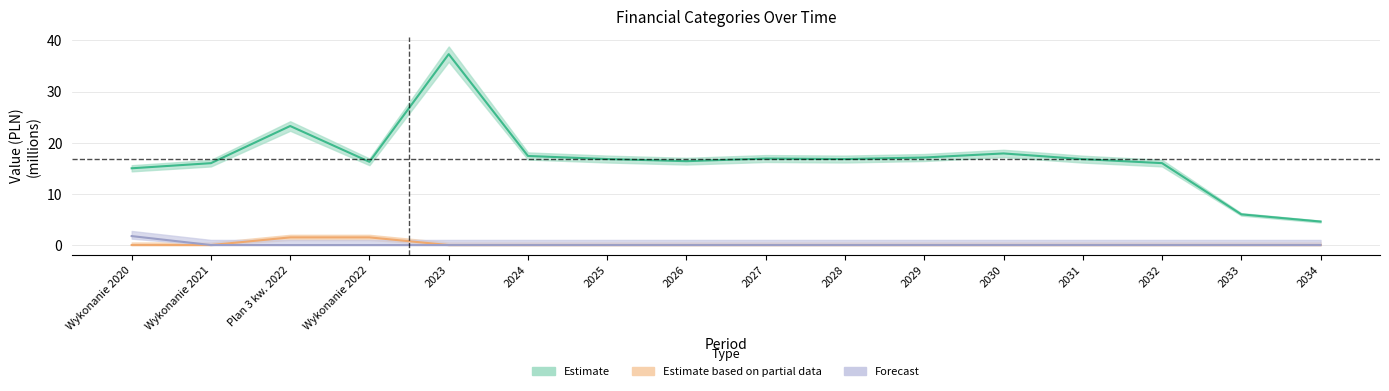

What is the total value across all series at 2030?

17.9